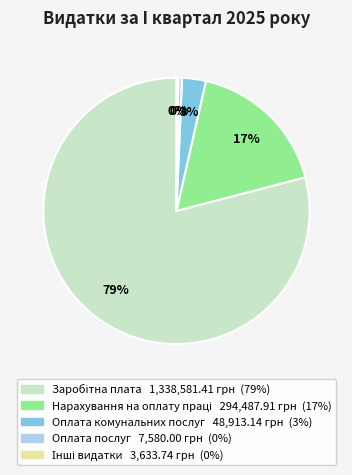

True or false: Оплата комунальних послуг accounts for 3% of the total.

True